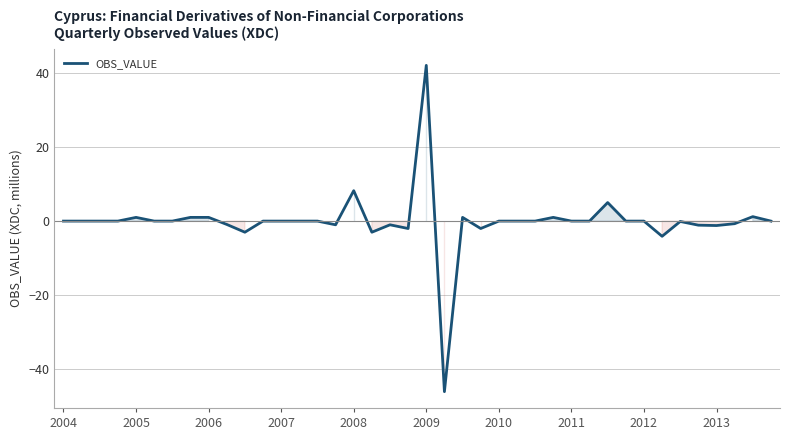

What is the maximum value shown in the chart?

42.0